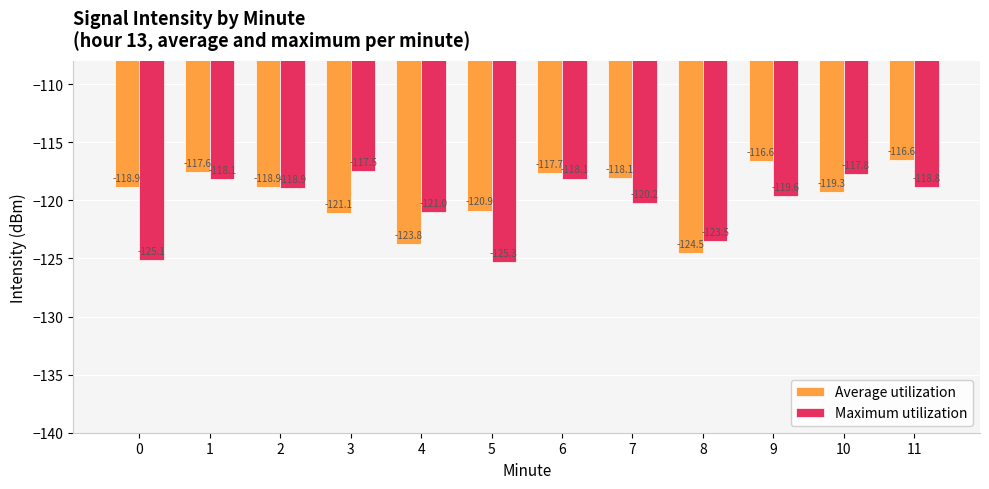

Is the value of Maximum utilization at 4 greater than the value of Average utilization at 5?

No